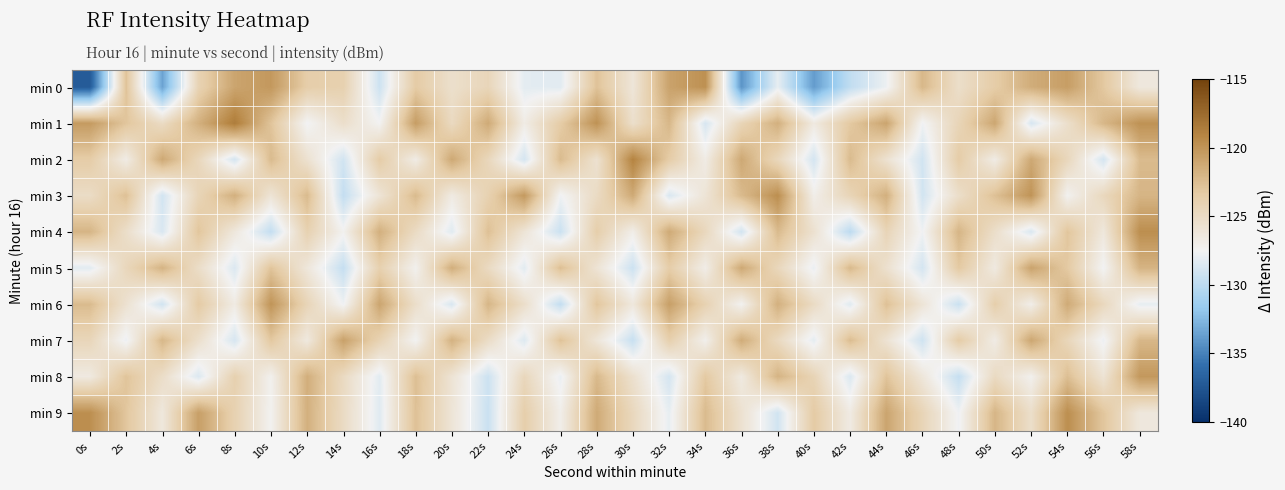

What is the total value across all series at 36s?

-1253.3